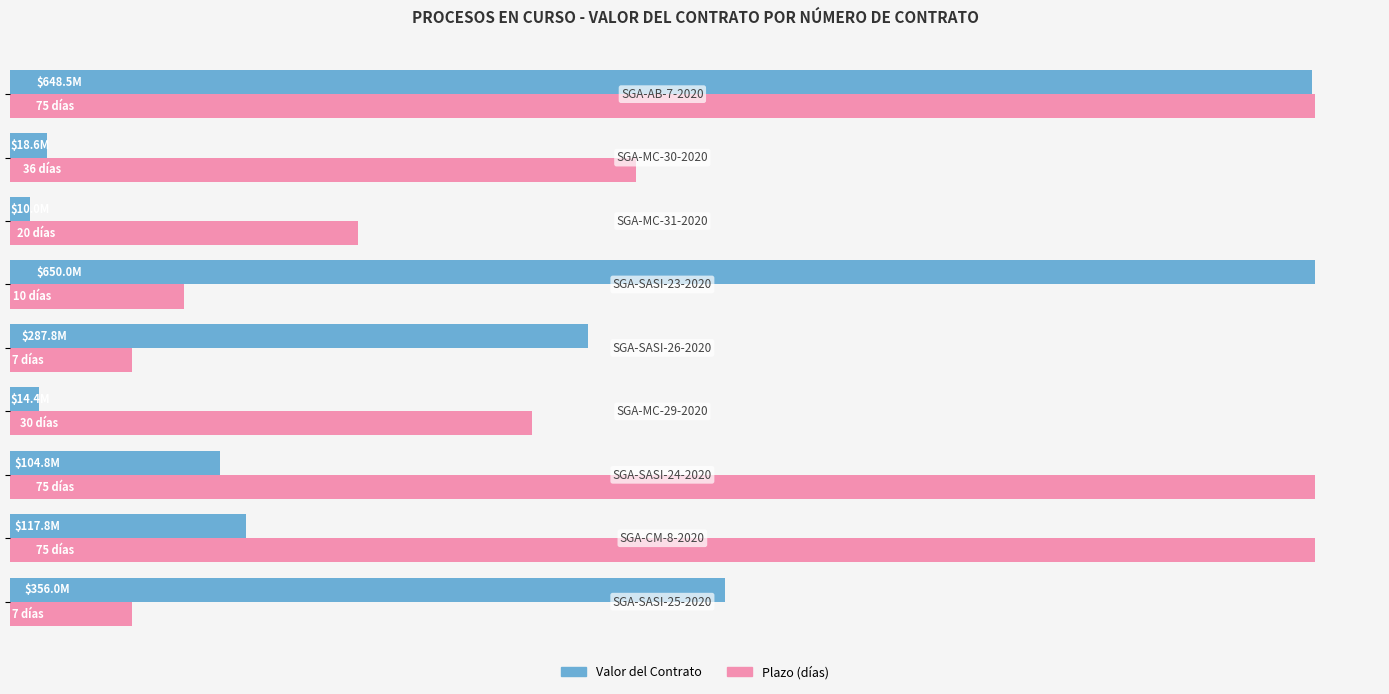

Count the number of categories in the chart.

9